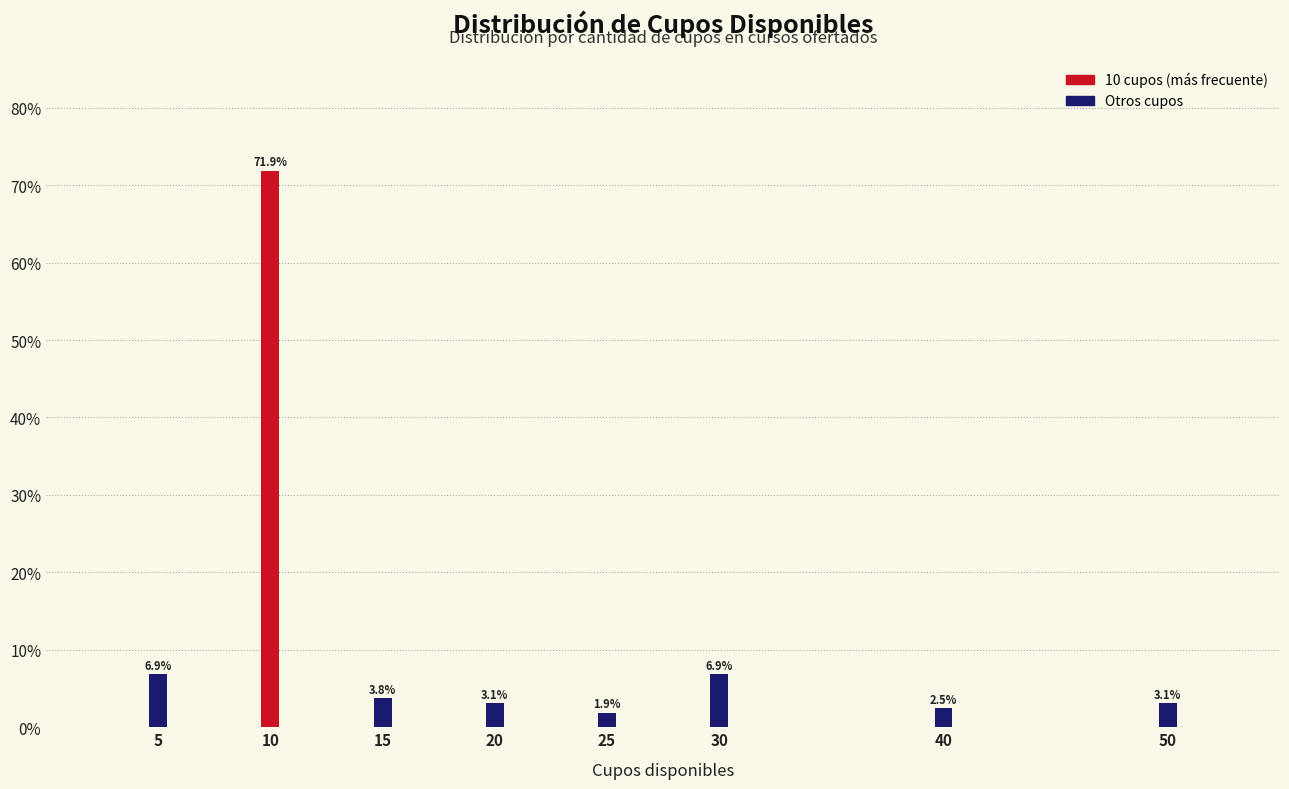

Reading right to left, list all the values displayed in this chart.

50=3.1	40=2.5	30=6.9	25=1.9	20=3.1	15=3.8	10=71.9	5=6.9